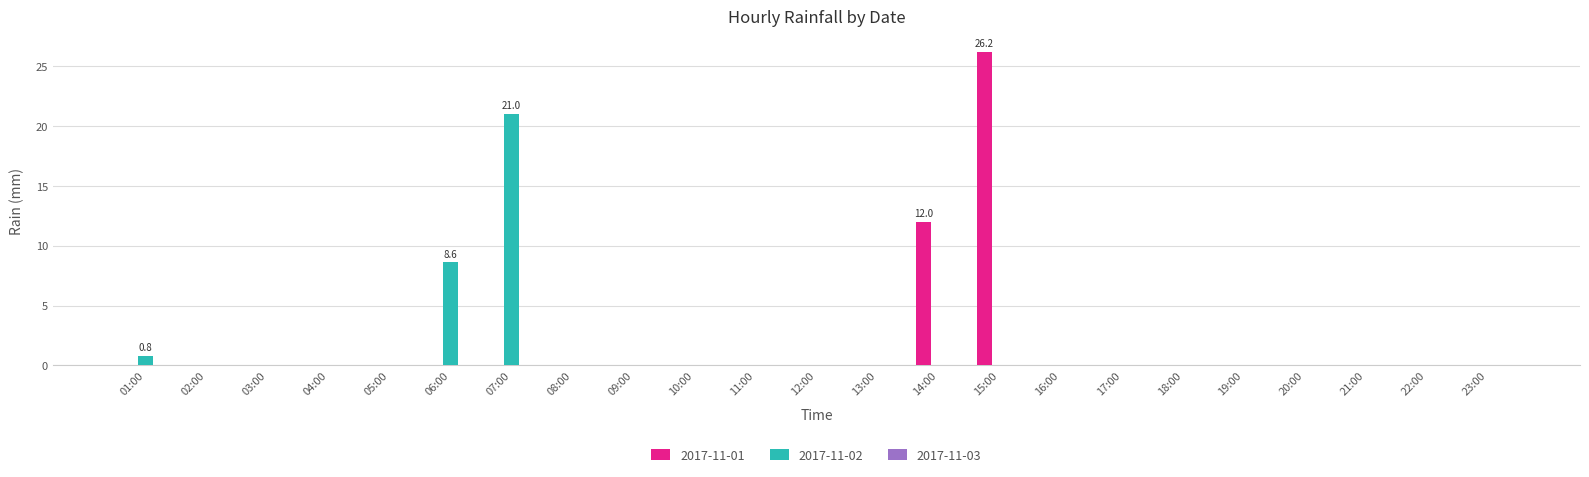

Between 06:00 and 10:00, which series saw the biggest shift?

2017-11-02